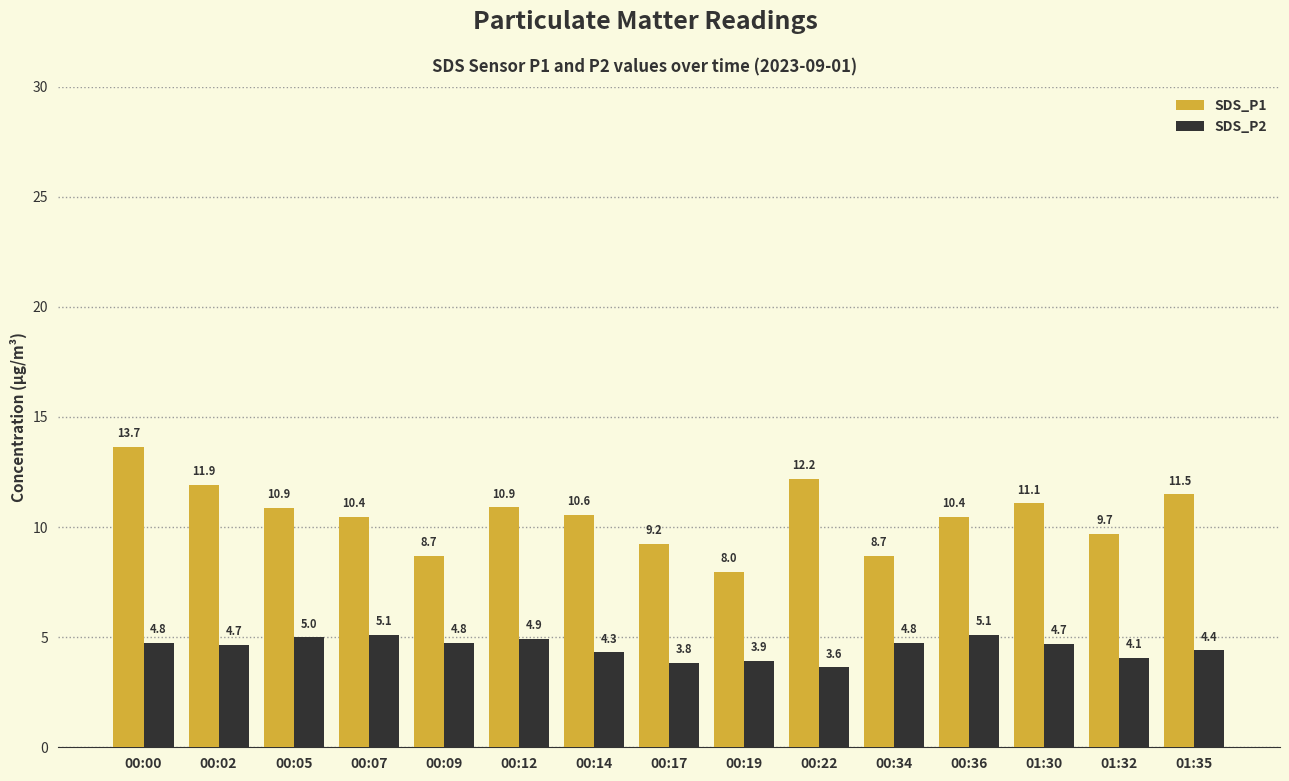

How many groups of bars are there?

15